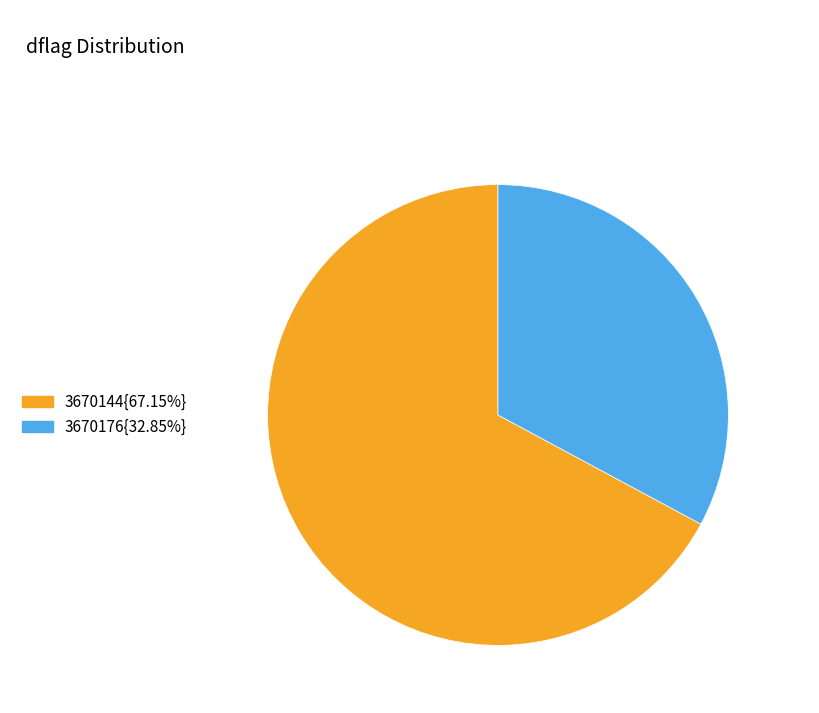

Count the number of slices in the pie.

2